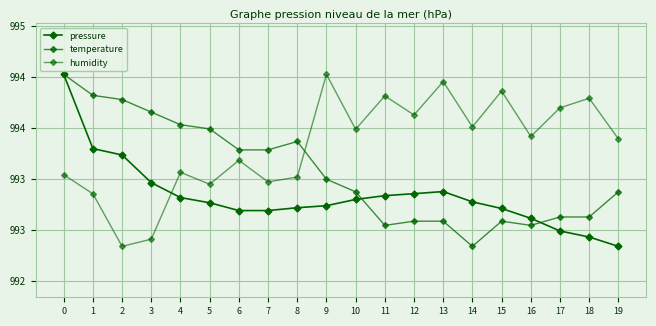

In humidity, how many points are higher than both neighbors (excluding endpoints)?

7